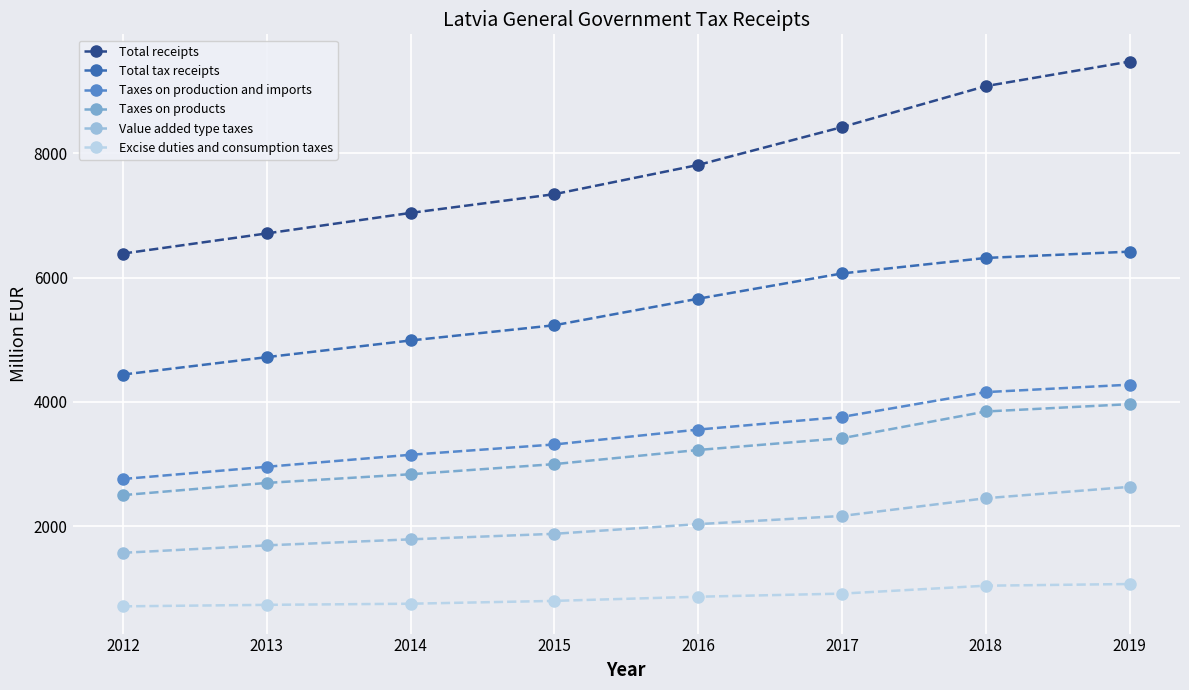

What is the value of the Taxes on production and imports point at the 3rd from the left?

3148.8